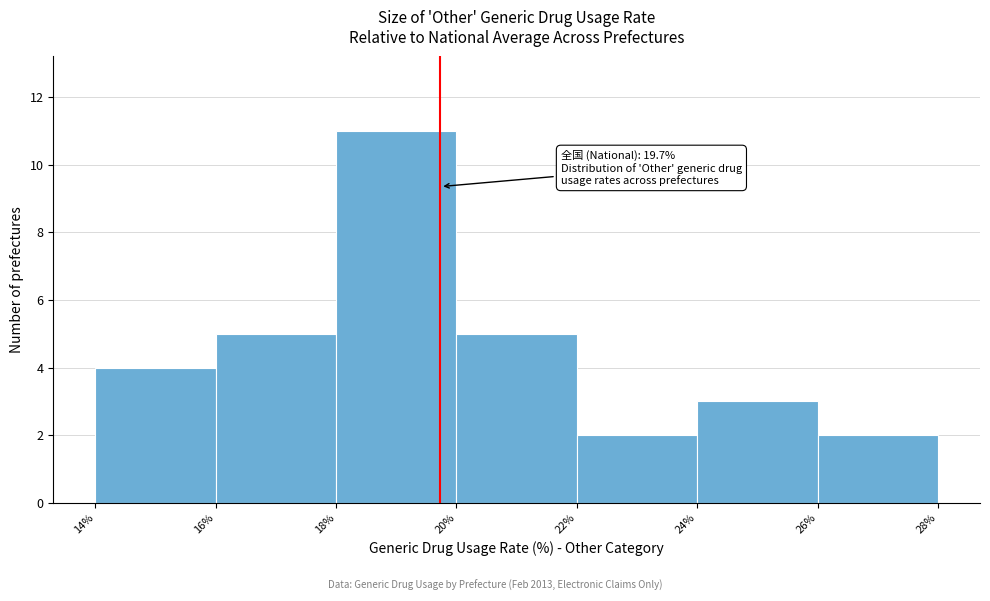

Over which range of the x-axis is the bar tallest?

18% to 20%